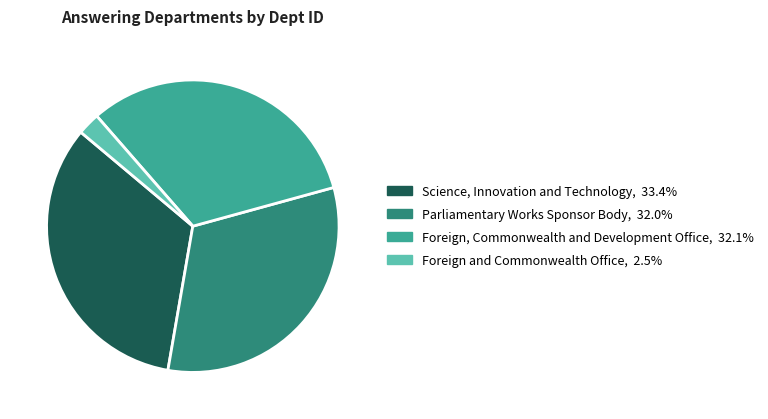

Which has a higher value, Parliamentary Works Sponsor Body or Science, Innovation and Technology?

Science, Innovation and Technology